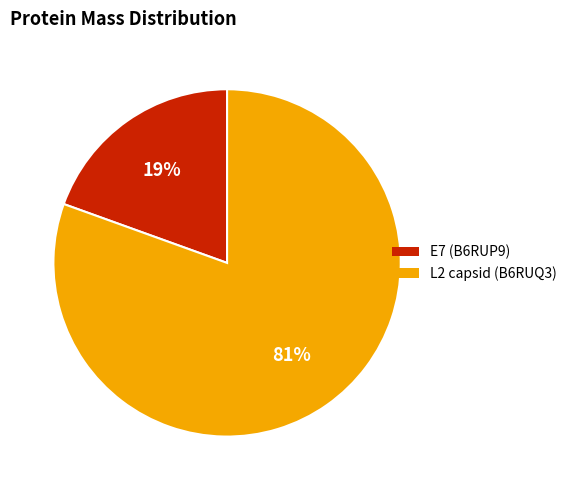

To the nearest percent, what is the average slice percentage?

50%